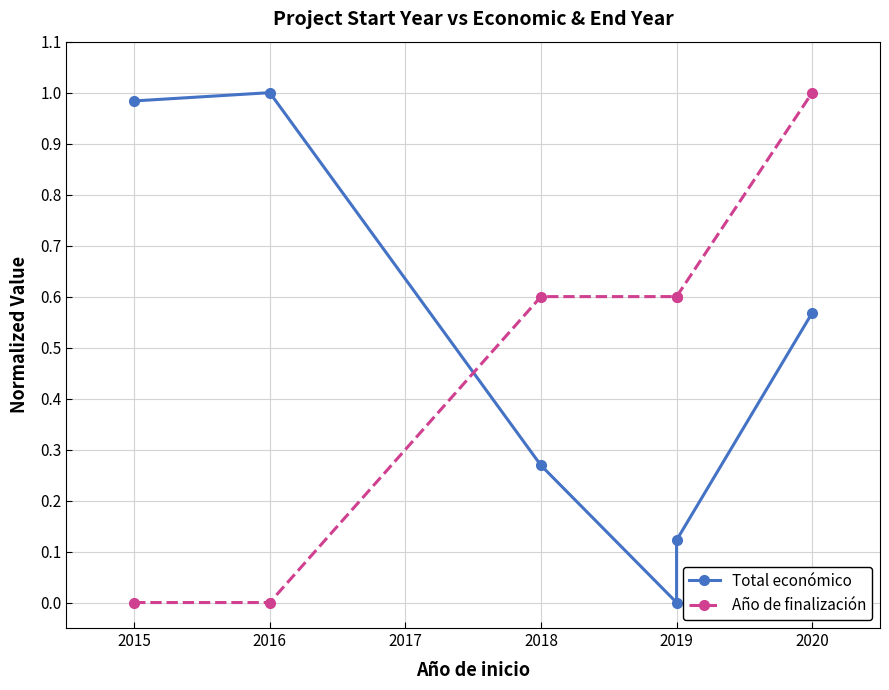

List the series in order of their overall mean, highest first.

Total económico, Año de finalización